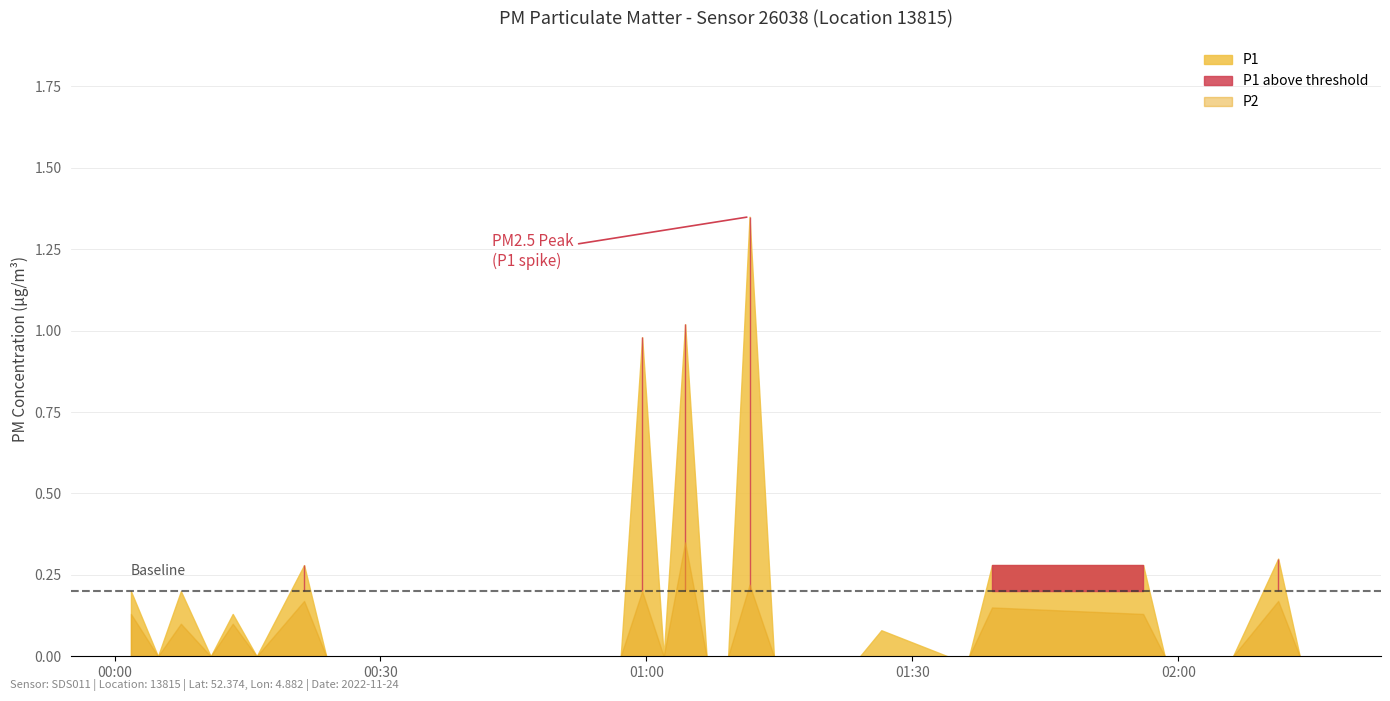

Where is P1 nearest to the value 0?

2022-11-24T00:04:54